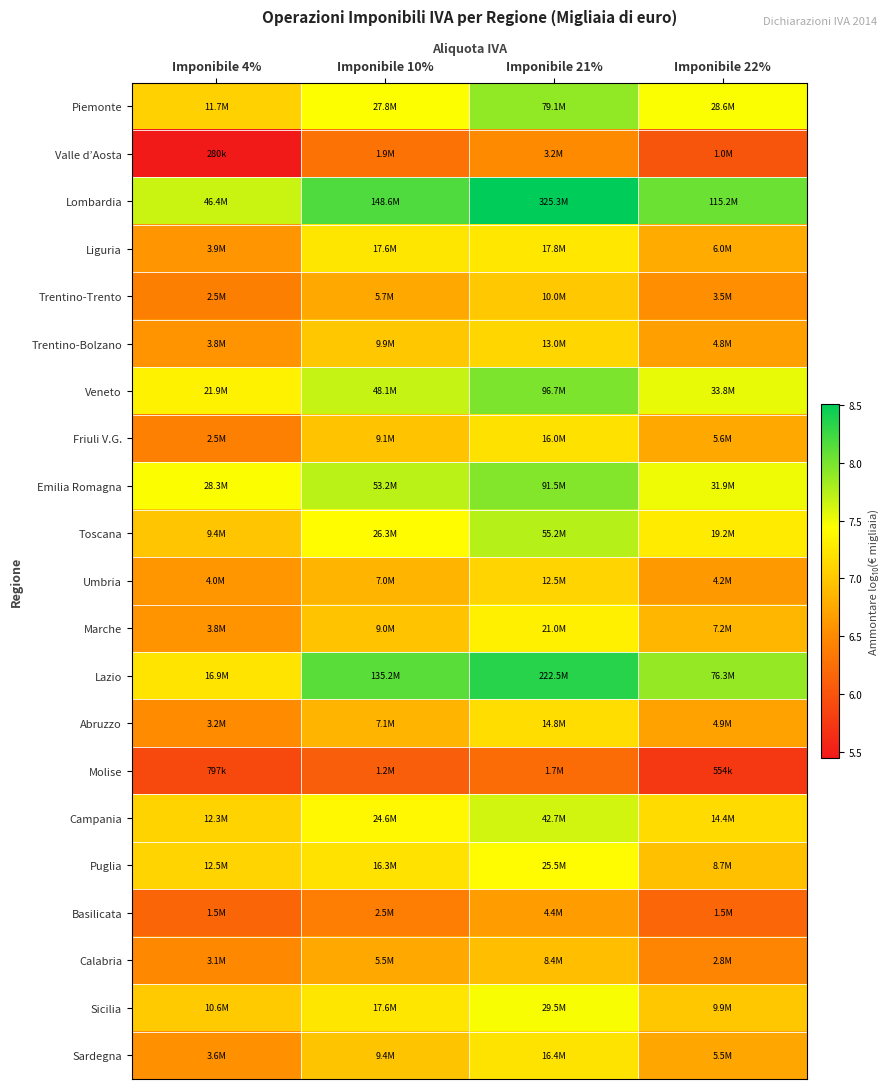

Reading right to left, extract all data points from this chart.

Piemonte: Imponibile 22%=7.5	Imponibile 21%=7.9	Imponibile 10%=7.4	Imponibile 4%=7.1
Valle d’Aosta: Imponibile 22%=6.0	Imponibile 21%=6.5	Imponibile 10%=6.3	Imponibile 4%=5.4
Lombardia: Imponibile 22%=8.1	Imponibile 21%=8.5	Imponibile 10%=8.2	Imponibile 4%=7.7
Liguria: Imponibile 22%=6.8	Imponibile 21%=7.3	Imponibile 10%=7.2	Imponibile 4%=6.6
Trentino-Trento: Imponibile 22%=6.5	Imponibile 21%=7.0	Imponibile 10%=6.8	Imponibile 4%=6.4
Trentino-Bolzano: Imponibile 22%=6.7	Imponibile 21%=7.1	Imponibile 10%=7.0	Imponibile 4%=6.6
Veneto: Imponibile 22%=7.5	Imponibile 21%=8.0	Imponibile 10%=7.7	Imponibile 4%=7.3
Friuli V.G.: Imponibile 22%=6.7	Imponibile 21%=7.2	Imponibile 10%=7.0	Imponibile 4%=6.4
Emilia Romagna: Imponibile 22%=7.5	Imponibile 21%=8.0	Imponibile 10%=7.7	Imponibile 4%=7.5
Toscana: Imponibile 22%=7.3	Imponibile 21%=7.7	Imponibile 10%=7.4	Imponibile 4%=7.0
Umbria: Imponibile 22%=6.6	Imponibile 21%=7.1	Imponibile 10%=6.8	Imponibile 4%=6.6
Marche: Imponibile 22%=6.9	Imponibile 21%=7.3	Imponibile 10%=7.0	Imponibile 4%=6.6
Lazio: Imponibile 22%=7.9	Imponibile 21%=8.3	Imponibile 10%=8.1	Imponibile 4%=7.2
Abruzzo: Imponibile 22%=6.7	Imponibile 21%=7.2	Imponibile 10%=6.9	Imponibile 4%=6.5
Molise: Imponibile 22%=5.7	Imponibile 21%=6.2	Imponibile 10%=6.1	Imponibile 4%=5.9
Campania: Imponibile 22%=7.2	Imponibile 21%=7.6	Imponibile 10%=7.4	Imponibile 4%=7.1
Puglia: Imponibile 22%=6.9	Imponibile 21%=7.4	Imponibile 10%=7.2	Imponibile 4%=7.1
Basilicata: Imponibile 22%=6.2	Imponibile 21%=6.6	Imponibile 10%=6.4	Imponibile 4%=6.2
Calabria: Imponibile 22%=6.5	Imponibile 21%=6.9	Imponibile 10%=6.7	Imponibile 4%=6.5
Sicilia: Imponibile 22%=7.0	Imponibile 21%=7.5	Imponibile 10%=7.2	Imponibile 4%=7.0
Sardegna: Imponibile 22%=6.7	Imponibile 21%=7.2	Imponibile 10%=7.0	Imponibile 4%=6.6